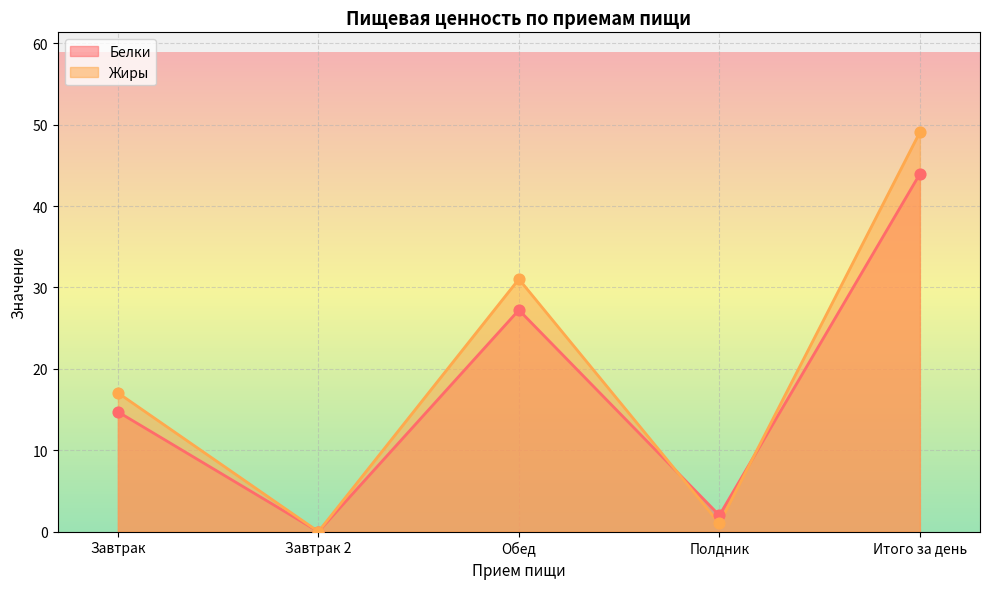

Which series has the largest total across all categories?

Жиры